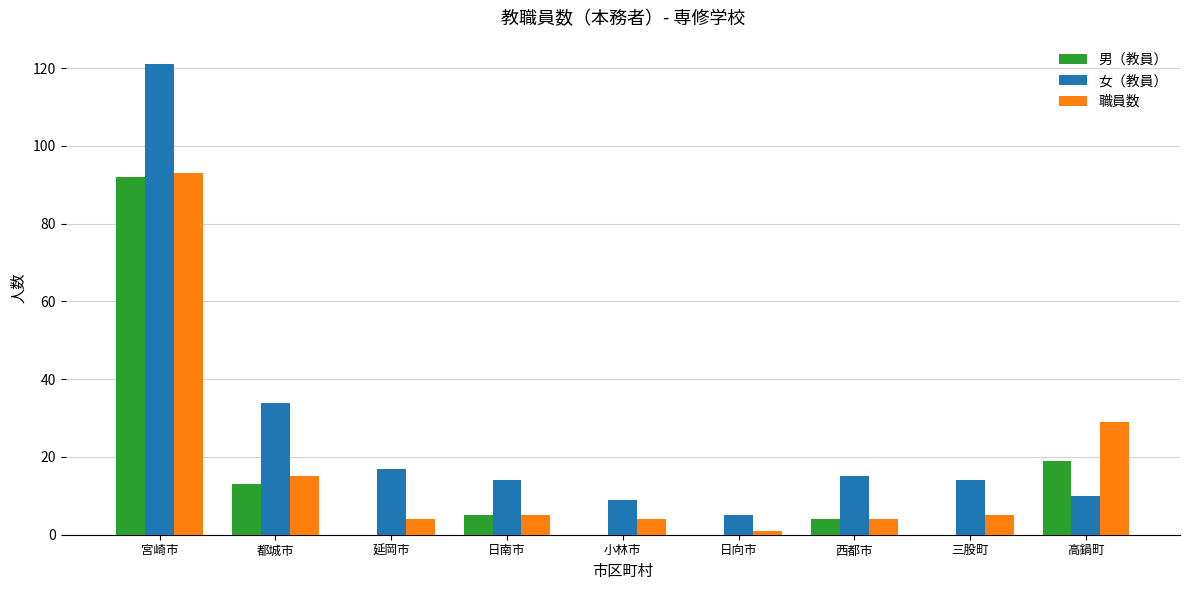

Which series has the widest spread of values?

女（教員）